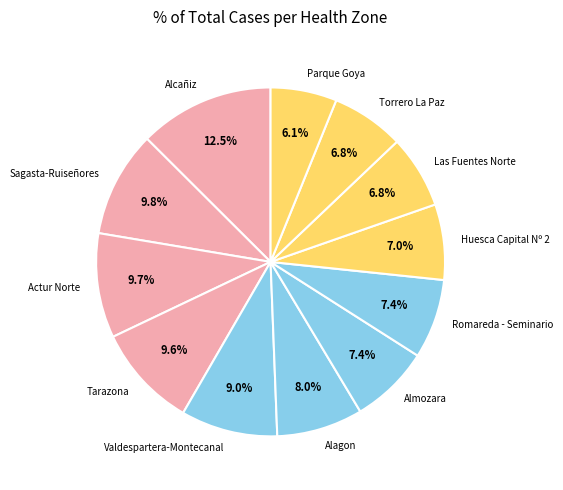

Does any single category account for the majority?

No